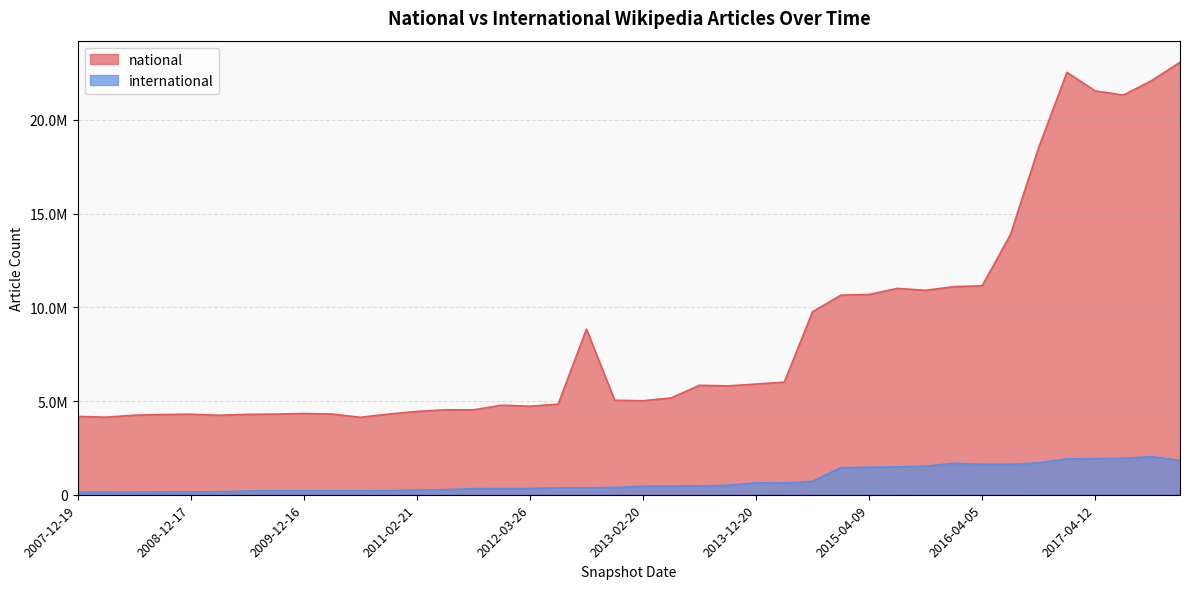

True or false: international and national cross at least once.

False